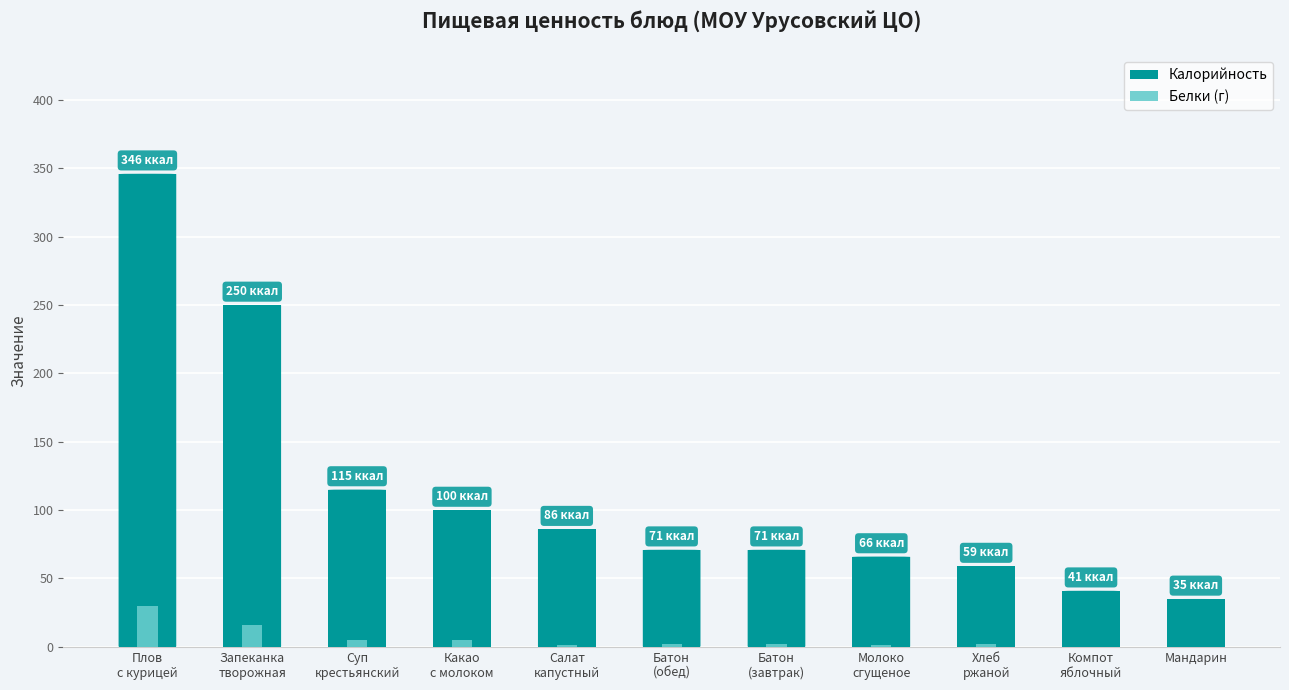

Are the bars grouped side by side (vs. stacked)?

Yes